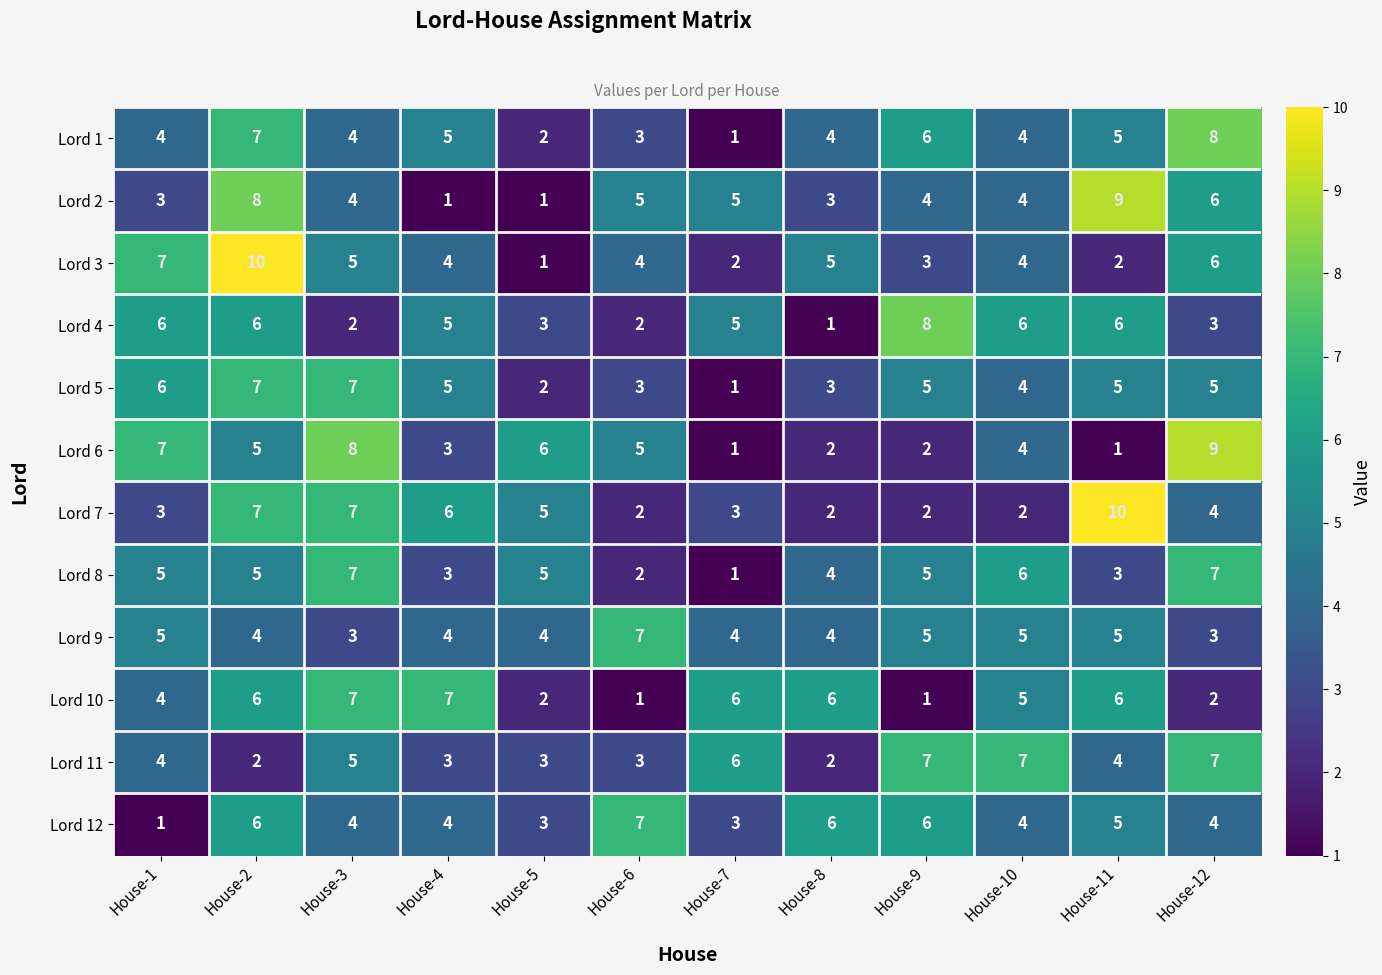

What is the maximum value for Lord 5?

7